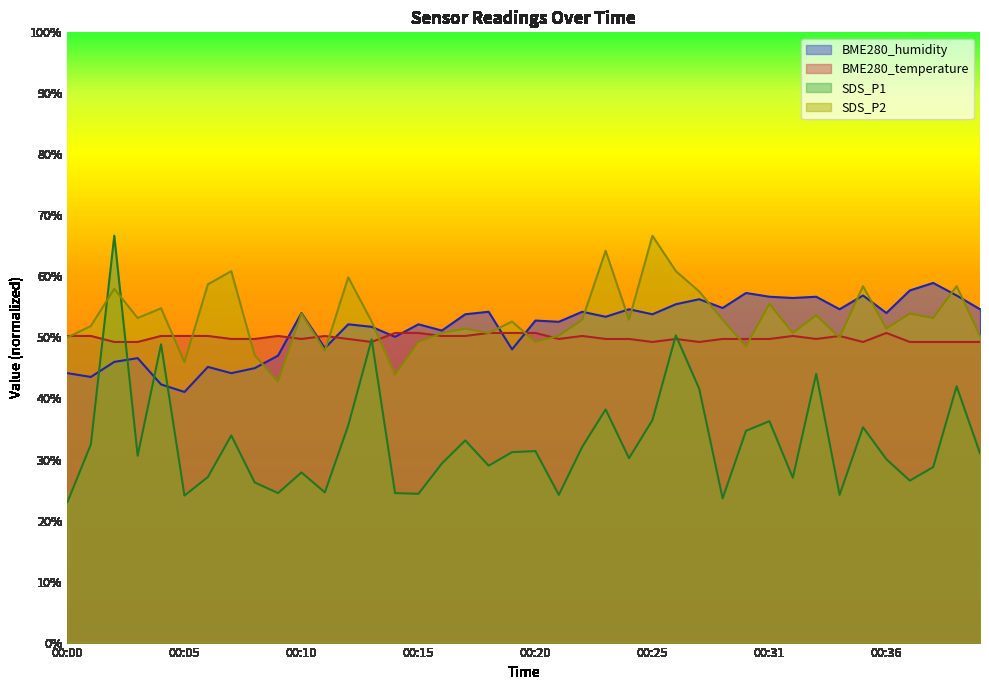

What is the difference between the BME280_humidity values at 00:35 and 00:21?

4.3